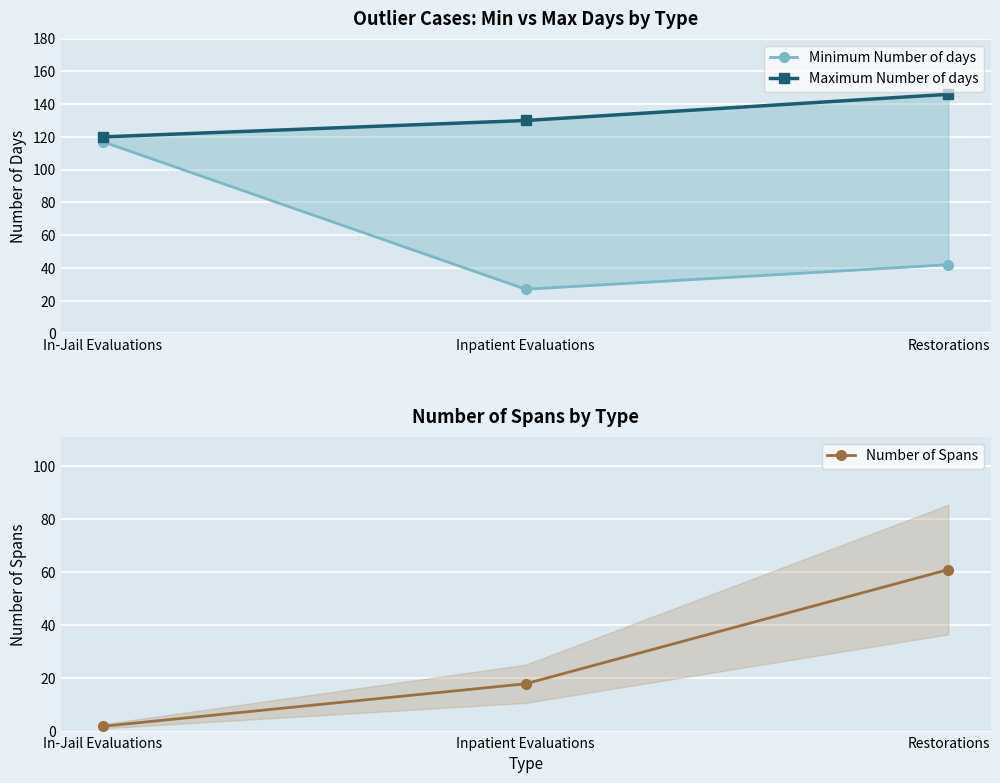

What is the approximate value of Minimum Number of days at Restorations, to the nearest 5?

40